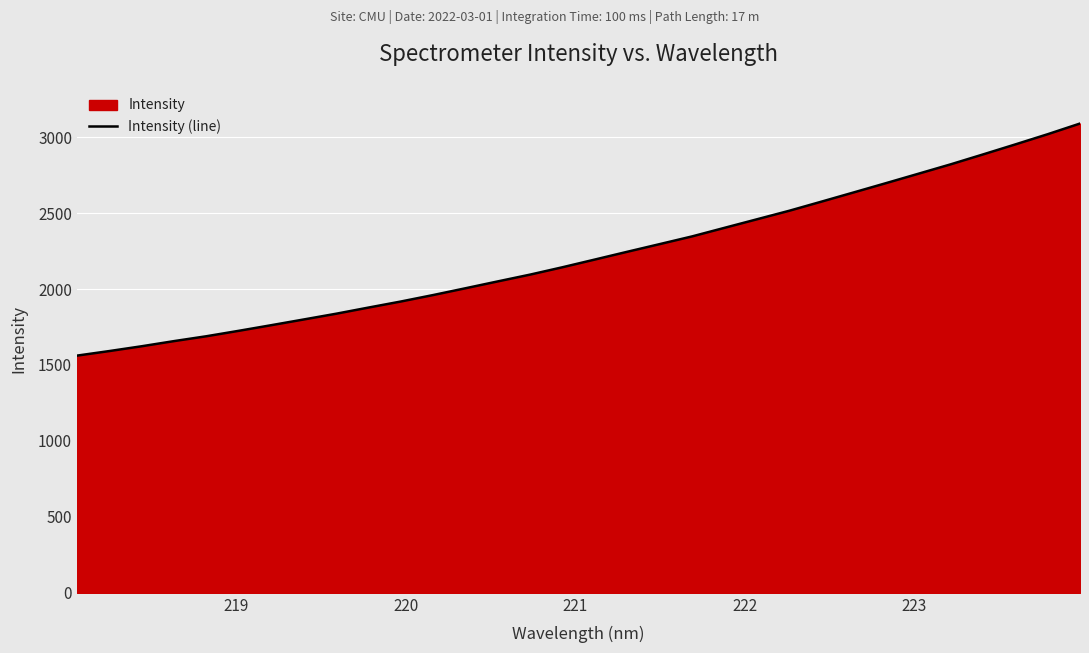

What is the smallest value displayed?

1561.5